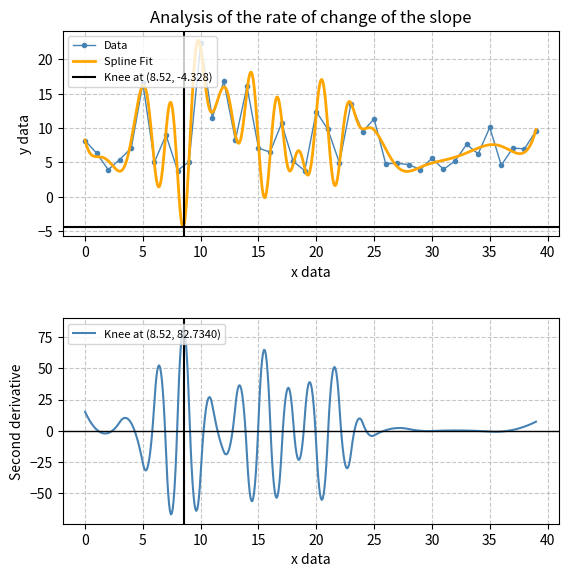

The chart shows a value of 4.6 at 01:33. True or false?

True